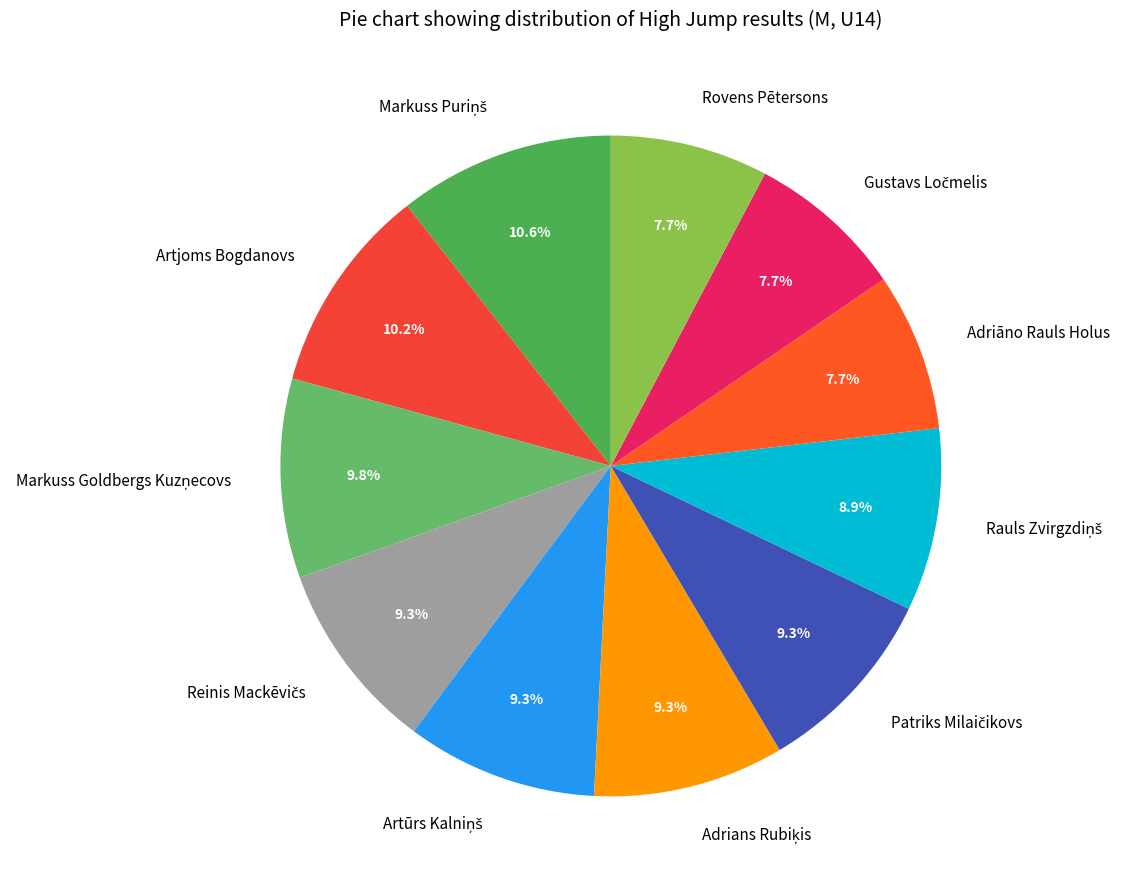

Is there any slice that represents more than half of the pie?

No